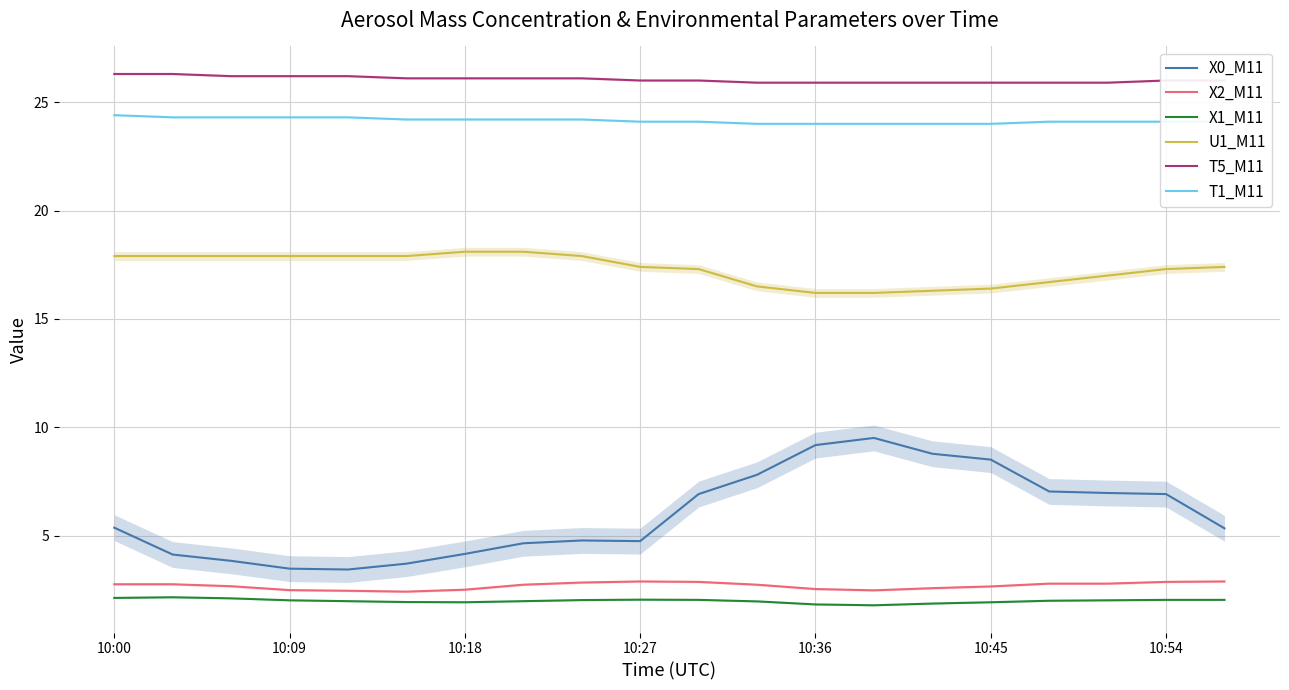

The U1_M11 series shows 21.4 at 10:45. True or false?

False